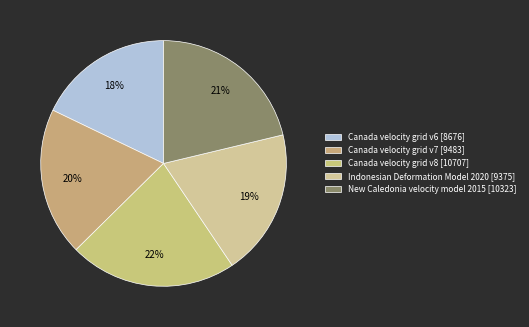

Is Indonesian Deformation Model 2020 the majority of the pie?

No